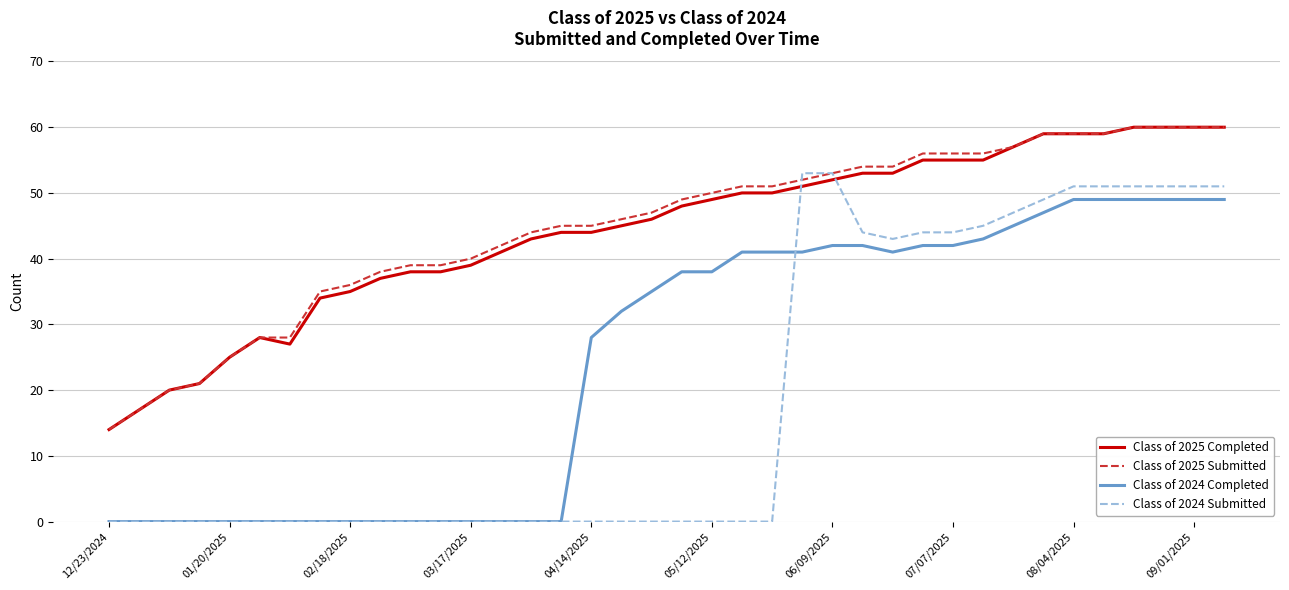

What is the difference between the maximum and minimum values in the Class of 2024 Completed series?

49